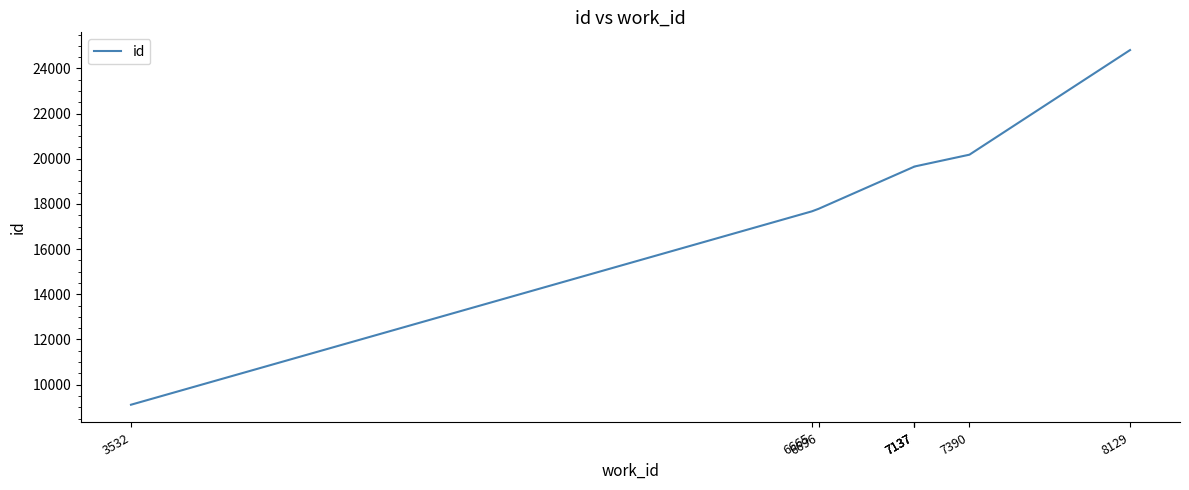

List the labels in order of value, largest first.

8129, 7390, 7137, 7137, 7137, 6696, 6665, 3532